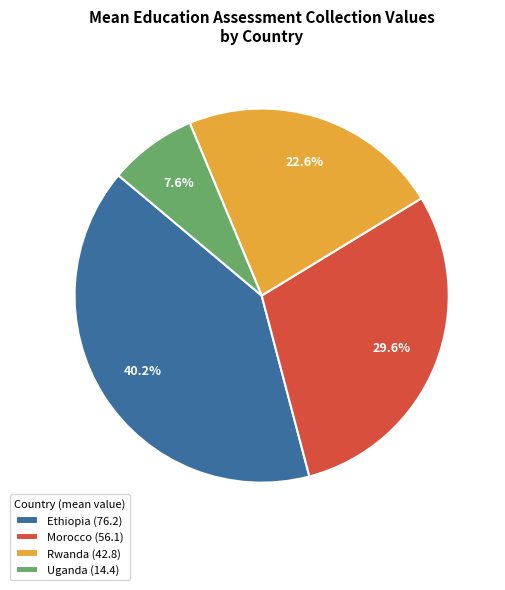

What is the largest slice in the pie chart?

Ethiopia (76.2)